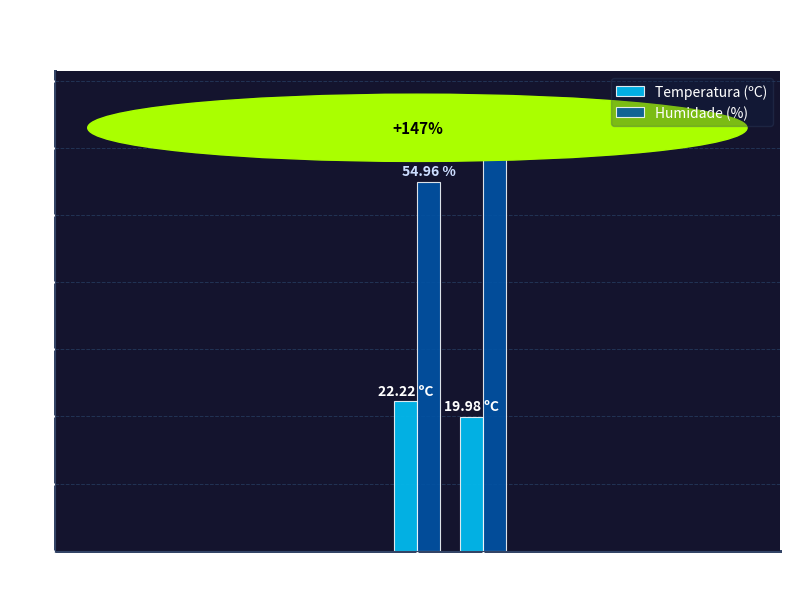

True or false: Temperatura (ºC) has a value of 20.0 at Temp media dia (20/05).

True